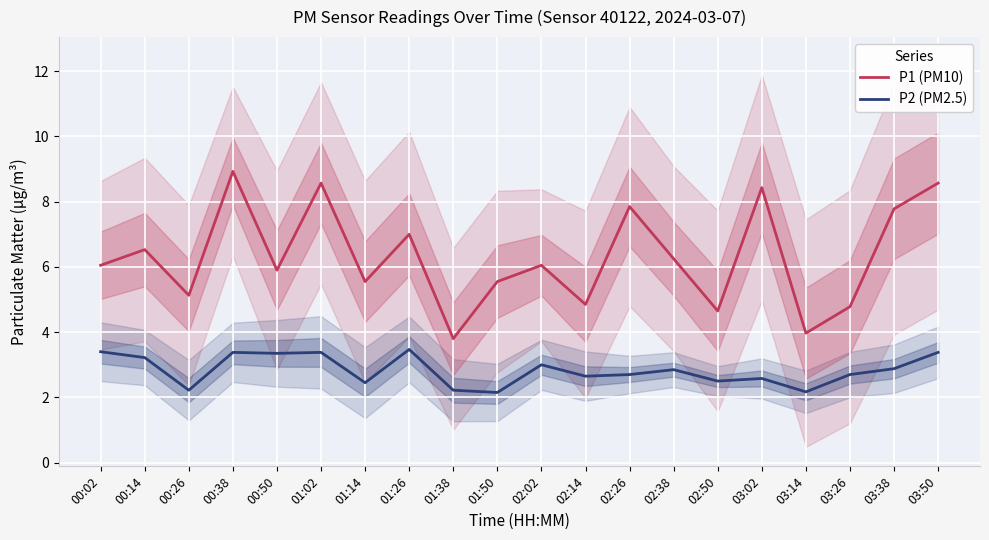

At which category does P2 (PM2.5) reach its first local valley?

00:26